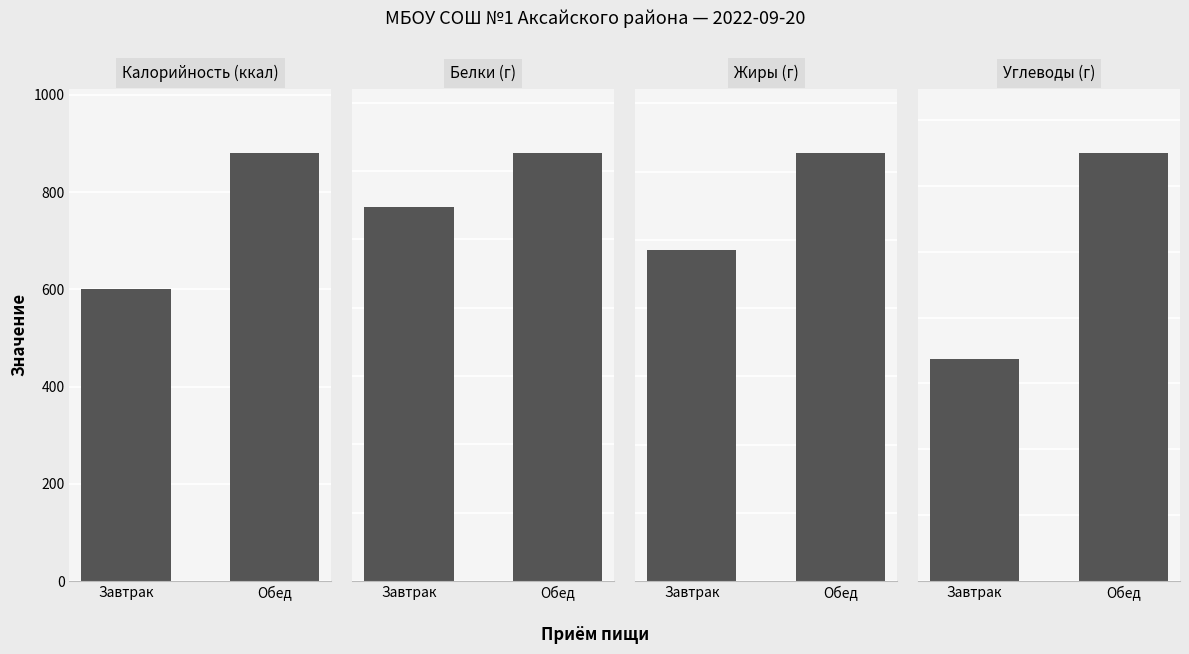

How many series are shown in this chart?

4